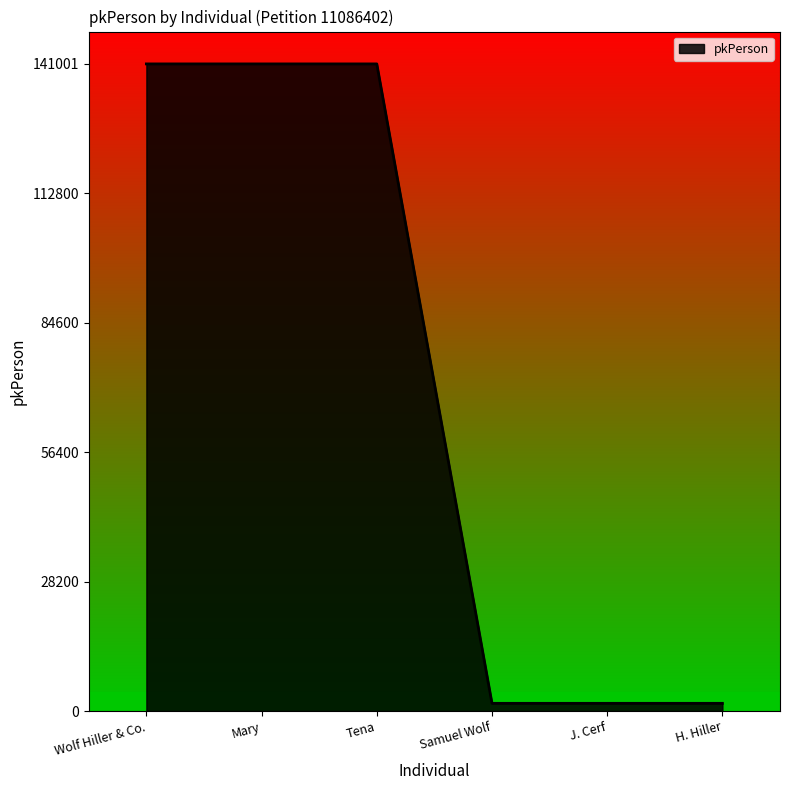

The value at Tena is 45949. True or false?

False